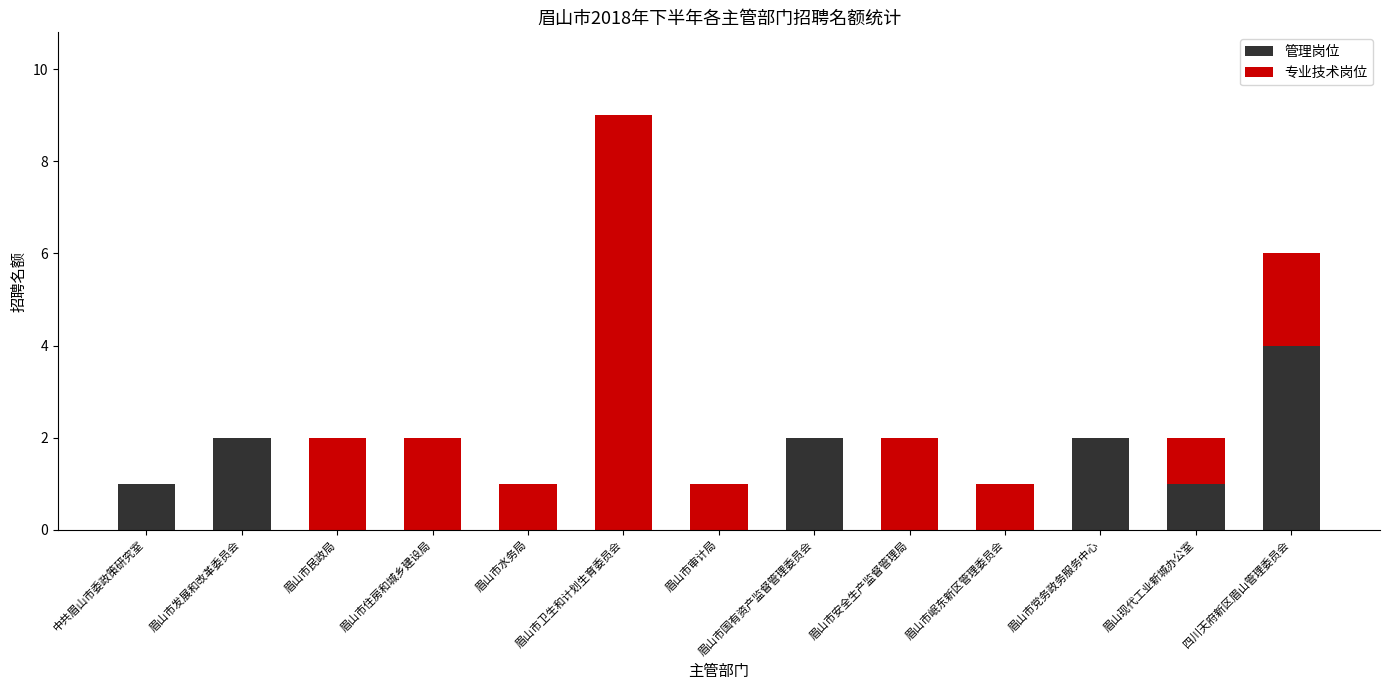

What are all the series names shown in the legend?

管理岗位, 专业技术岗位